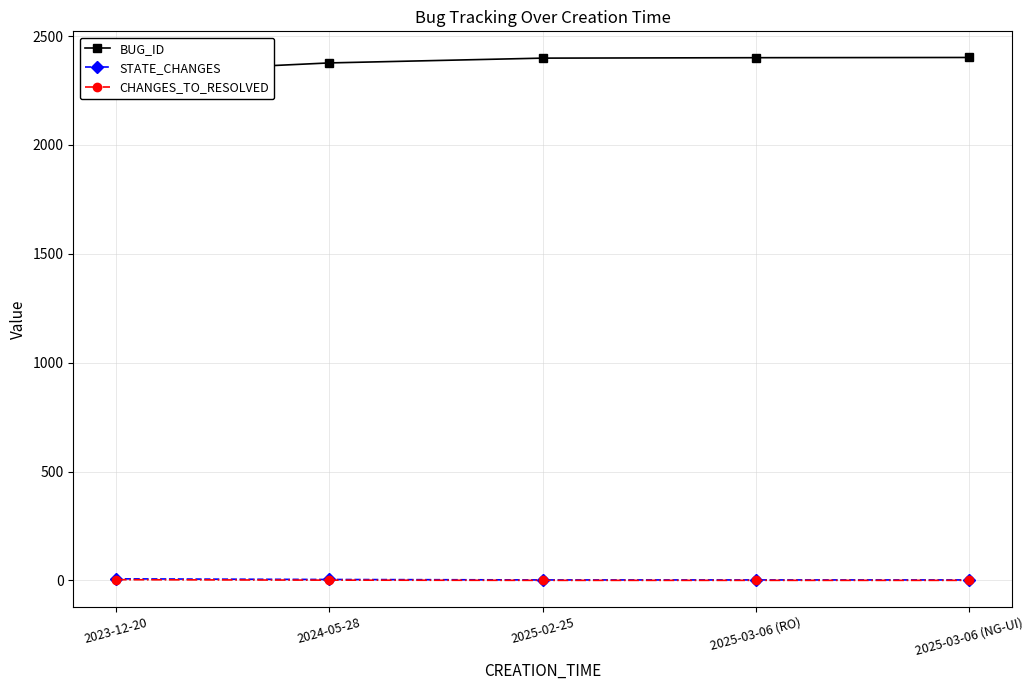

True or false: CHANGES_TO_RESOLVED has a value of 0 at 2025-03-06 (NG-UI).

True